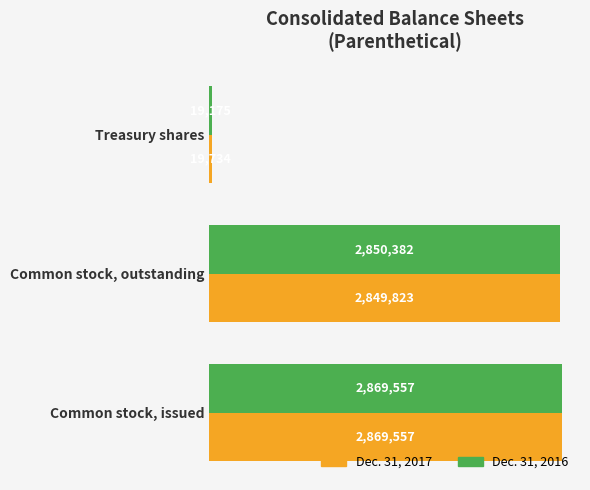

Which series has the largest range (max minus min)?

Dec. 31, 2016